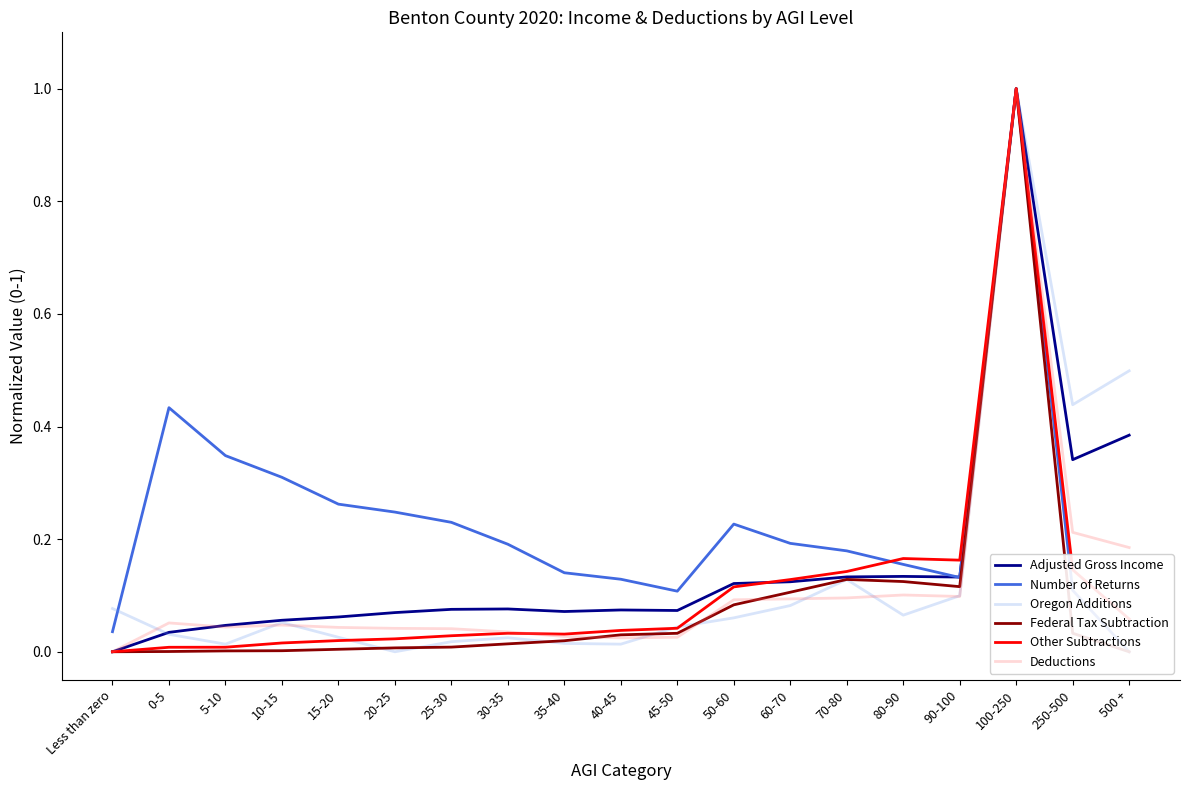

In Federal Tax Subtraction, how many points are higher than both neighbors (excluding endpoints)?

2